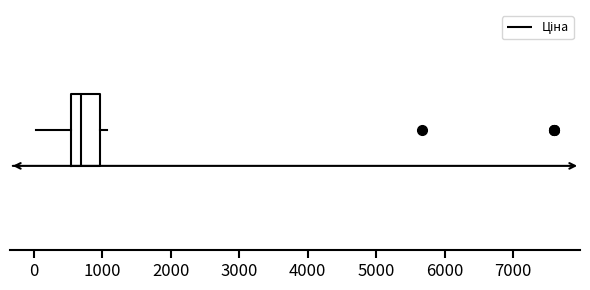

Where does the median line of the box sit on the x-axis? The values are not printed on the chart, so give them approximately, as read against the axis.

700